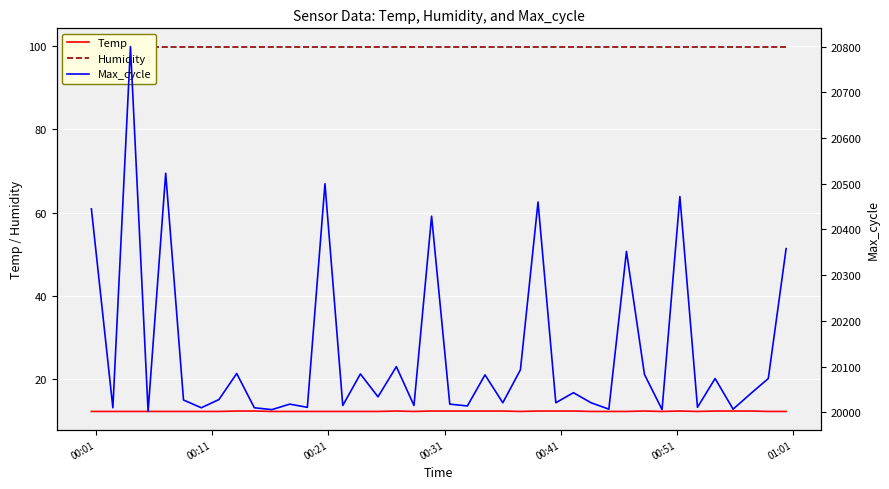

True or false: Max_cycle has more than 2 points higher than both neighbors.

True